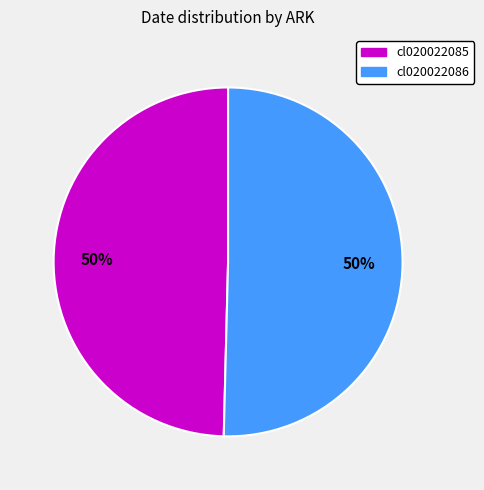

True or false: cl020022086 accounts for 36% of the total.

False